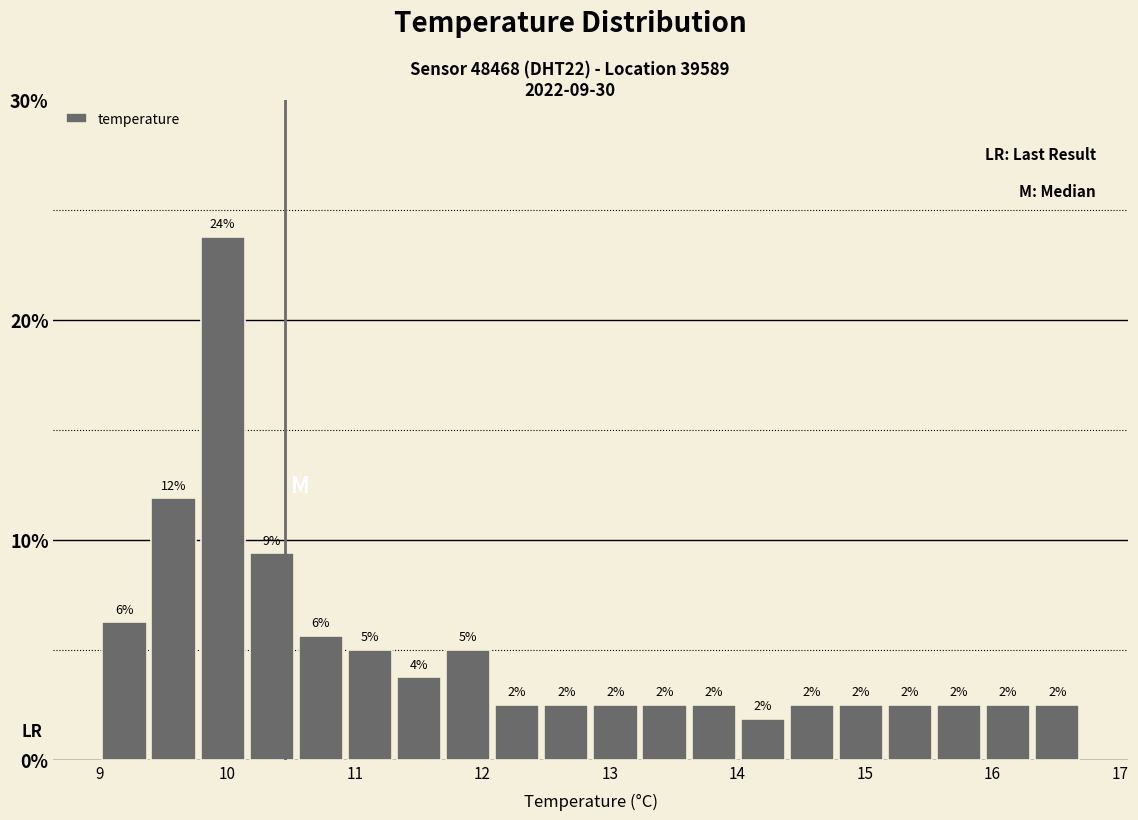

Around what value on the x-axis is the tallest bar? Give the approximate position of its centre, as read against the axis.

10.0